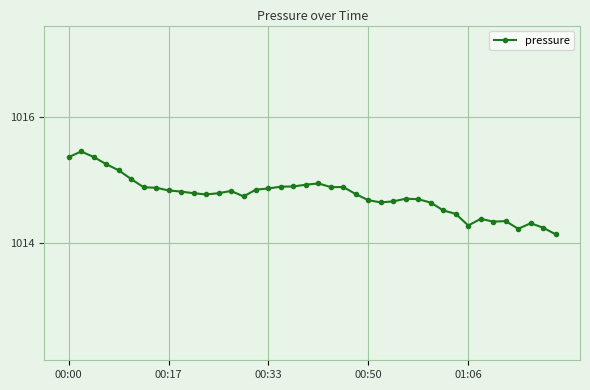

What is the greatest value displayed?

1015.4